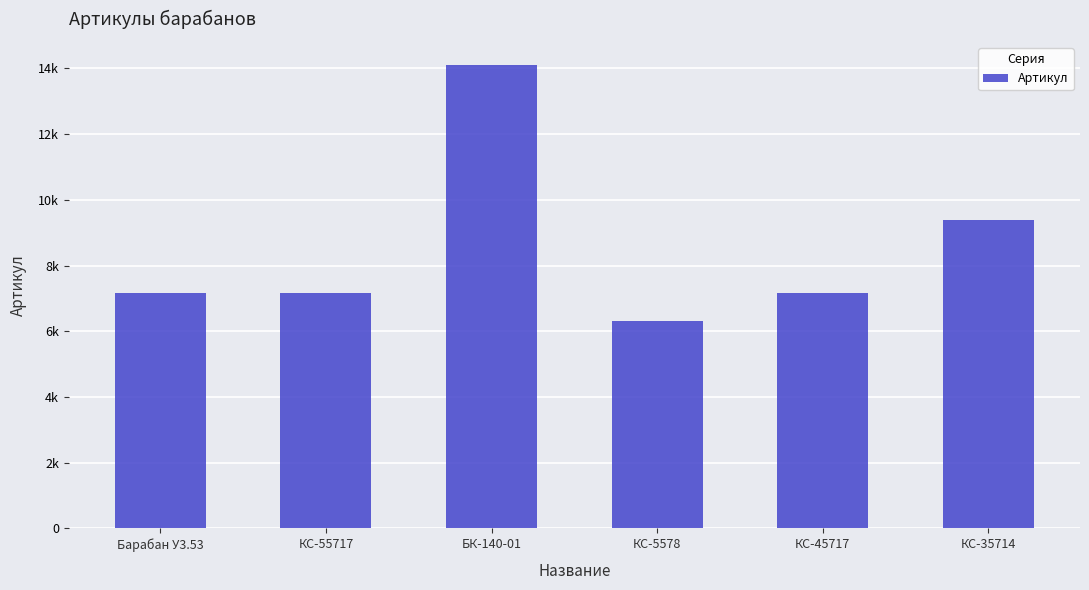

How many data points are above 7161?

2